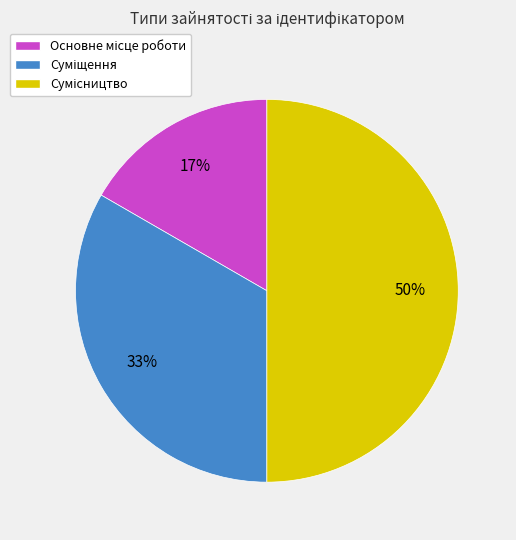

To the nearest percent, what is the difference between the largest and smallest slice percentages?

33%